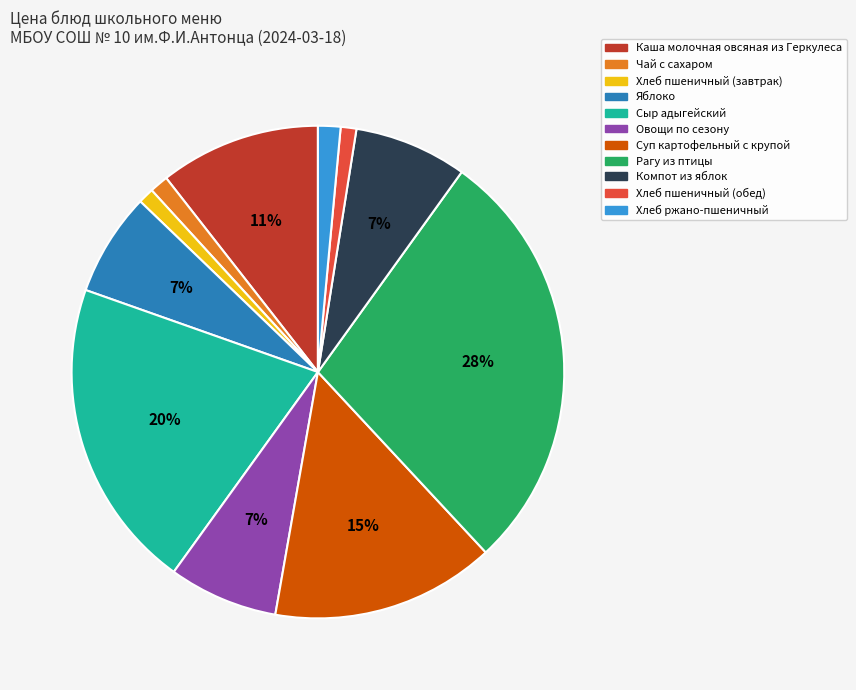

To the nearest percent, what is the difference between the Рагу из птицы and Хлеб пшеничный (обед) slice percentages?

27%